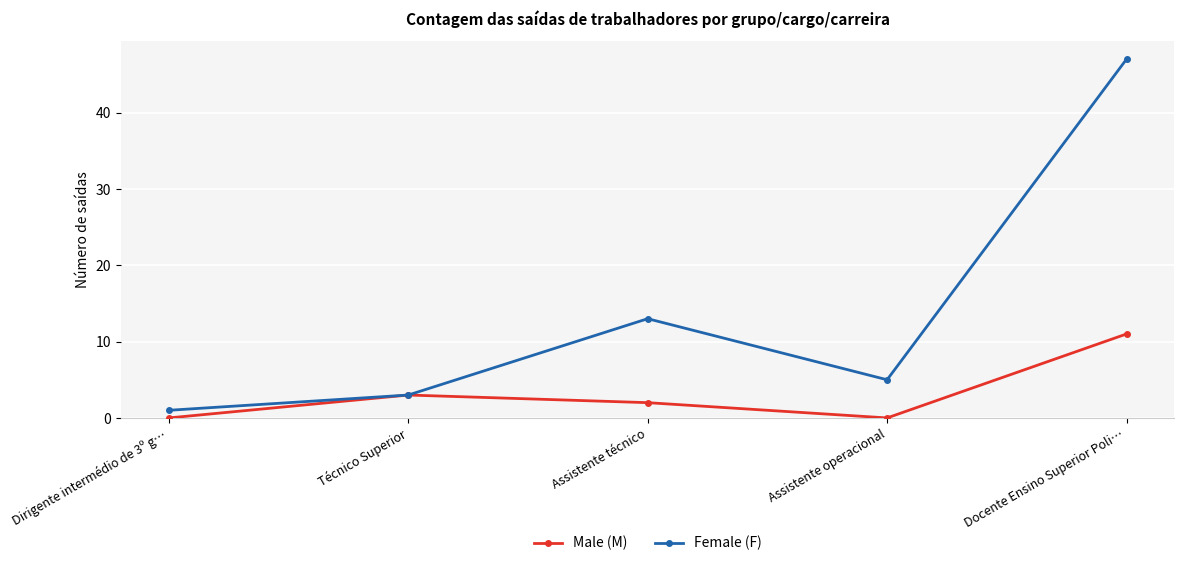

Is the value of Male (M) at Assistente técnico greater than the value of Female (F) at Assistente operacional?

No